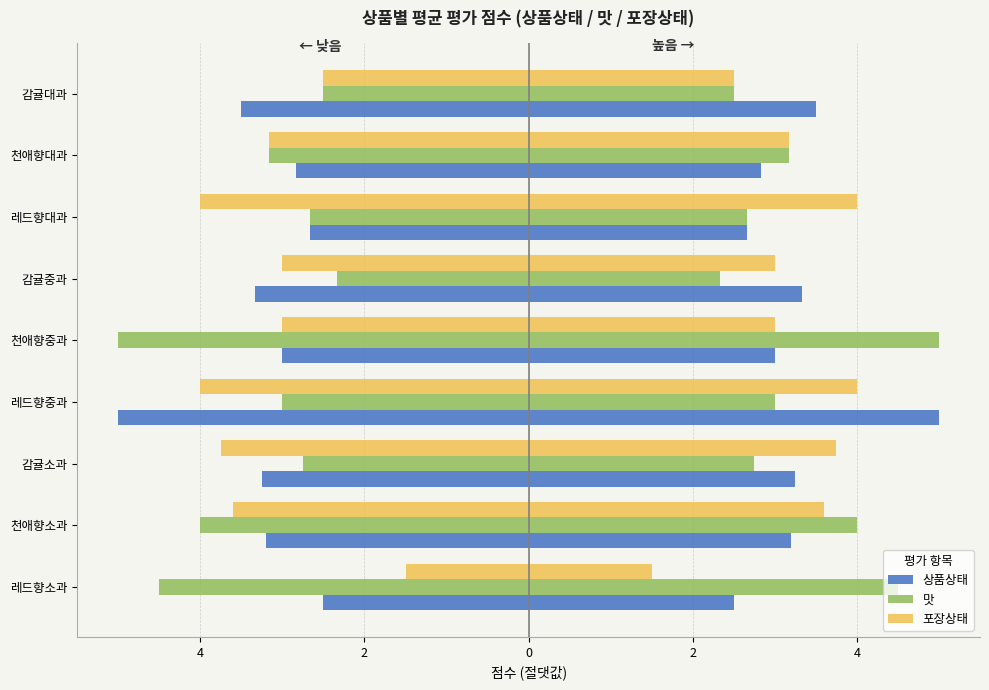

True or false: 맛 has a value of -6.6 at 천애향소과.

False